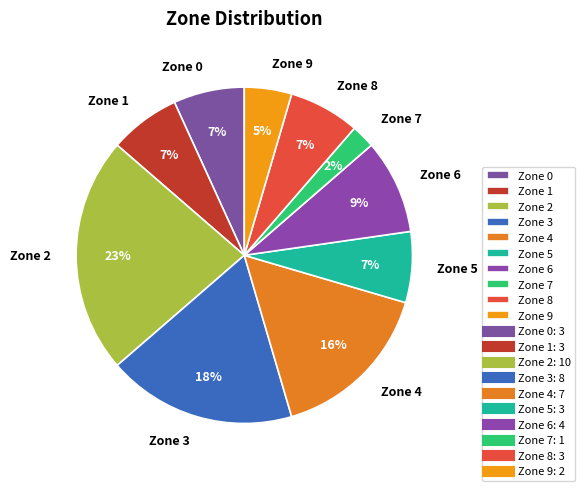

How many segments does this pie chart have?

10